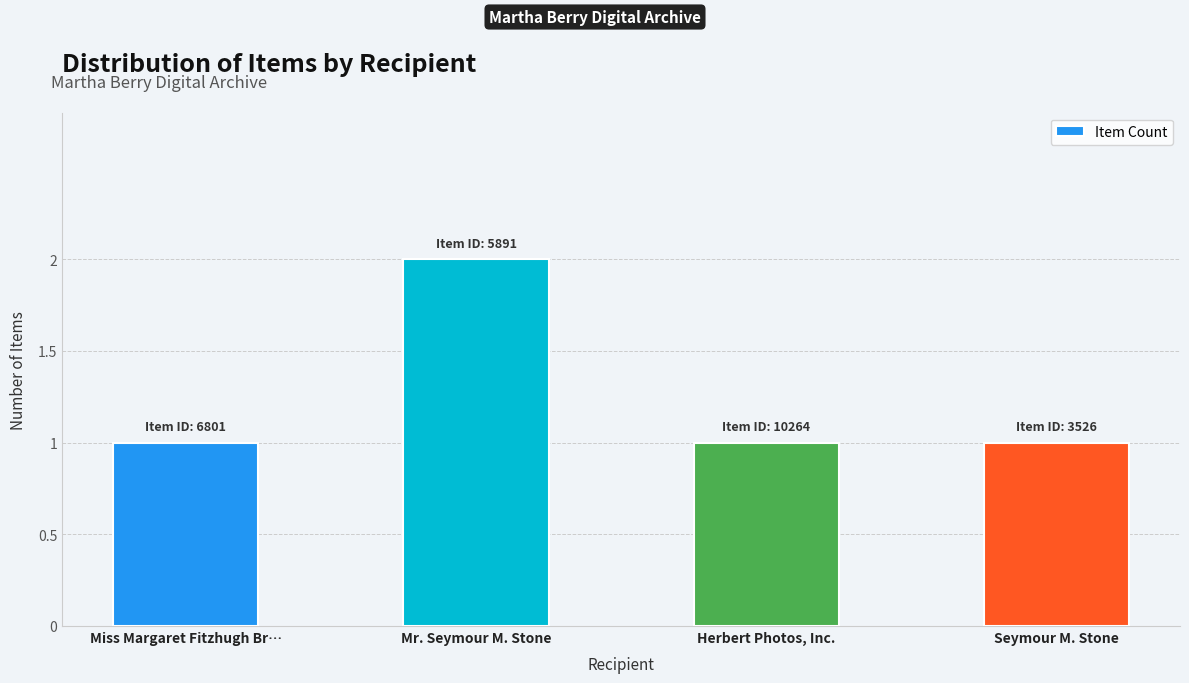

What is the smallest value displayed?

1